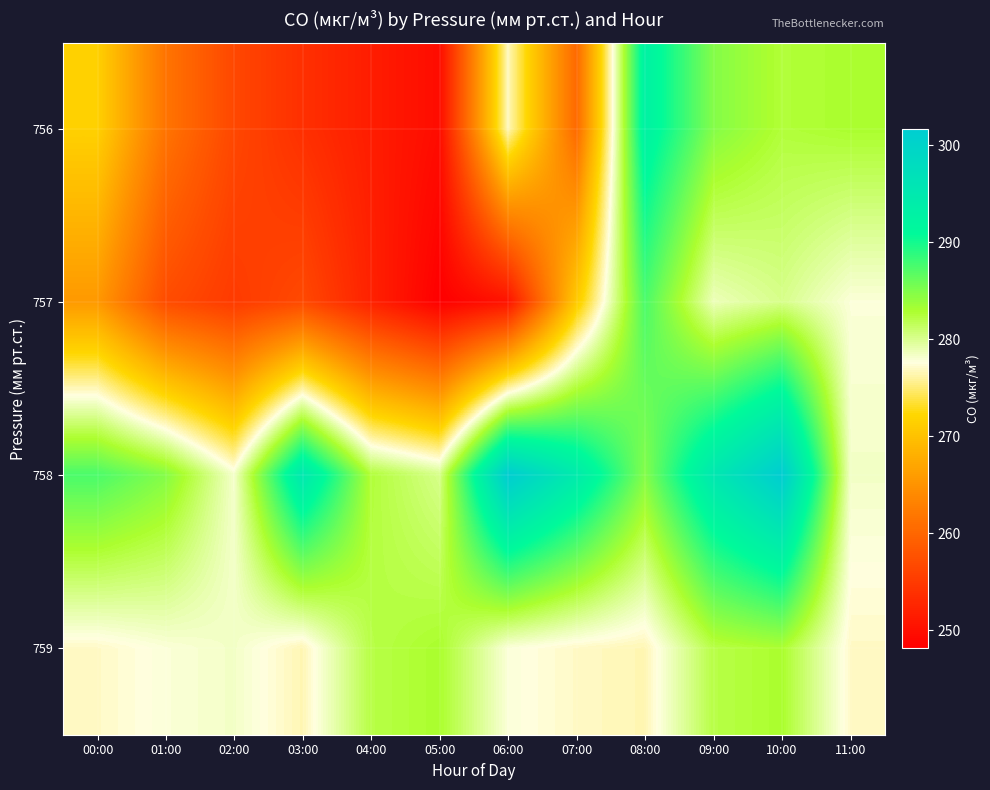

Which has a higher value, 08:00 or 09:00?

08:00